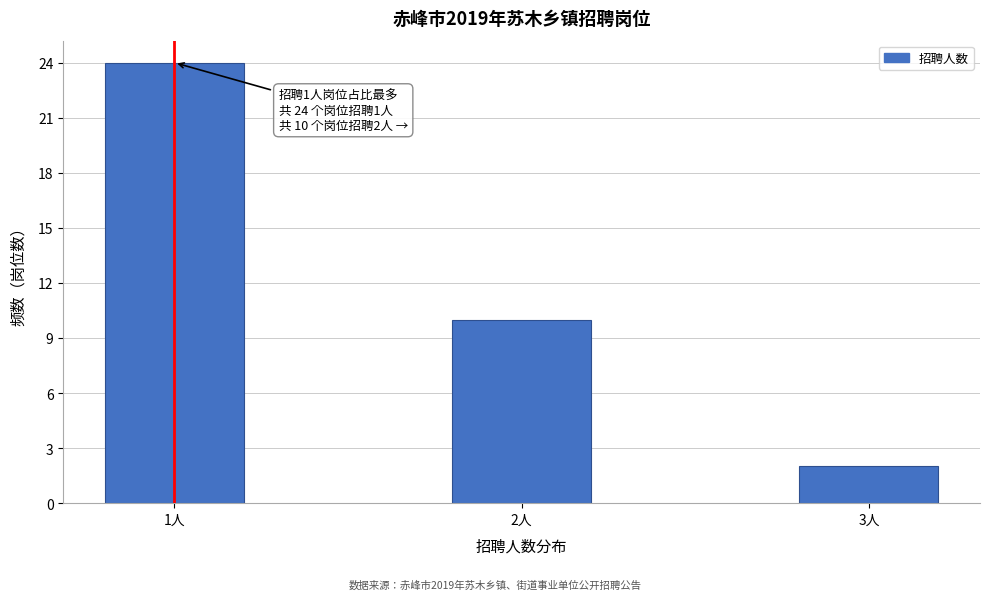

Reading right to left, transcribe all the data shown in this chart.

3人=2	2人=10	1人=24